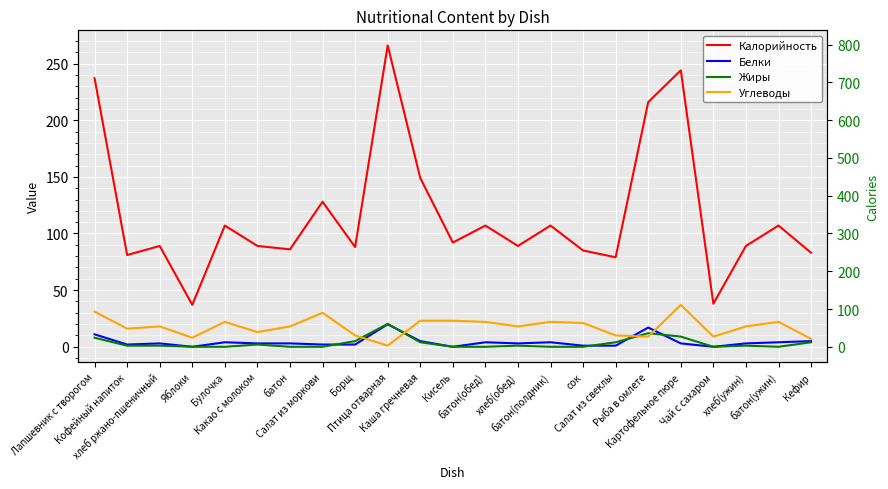

What is the total value across all series at Лапшевник с творогом?

287.0